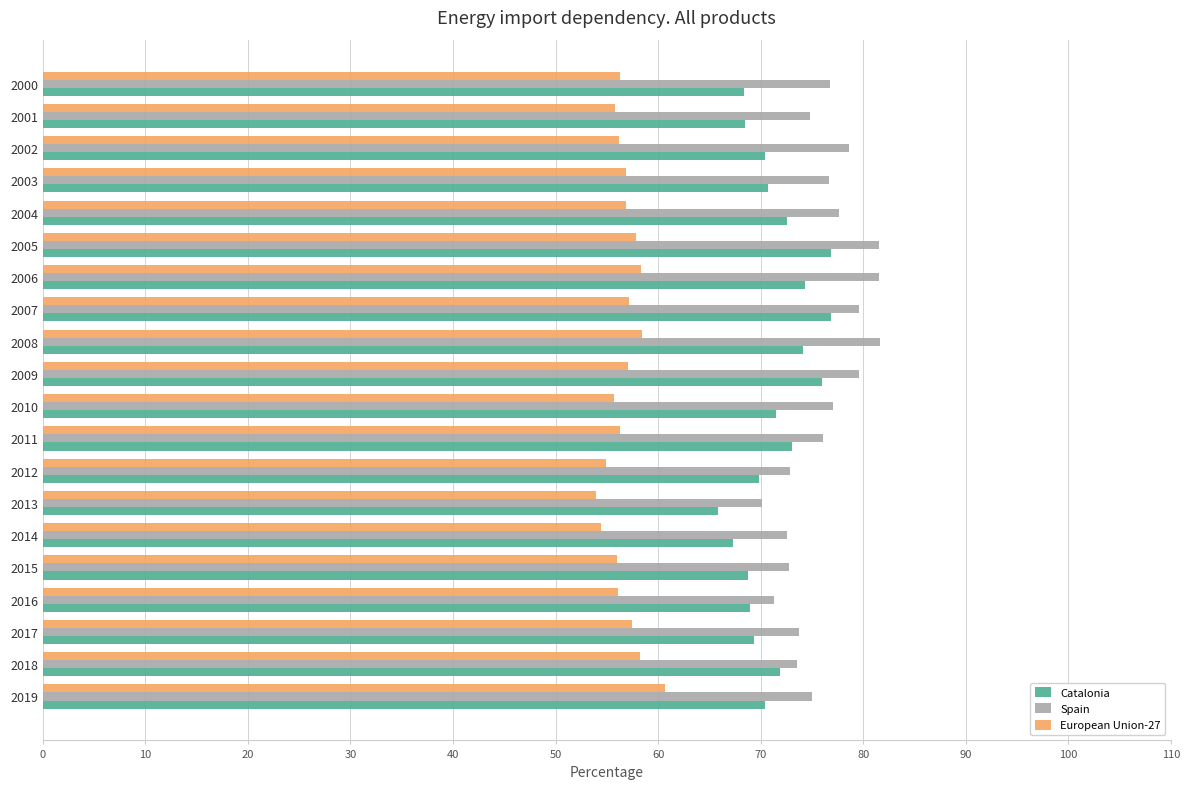

What is the difference between the second highest and second lowest values in the Catalonia series?

9.6